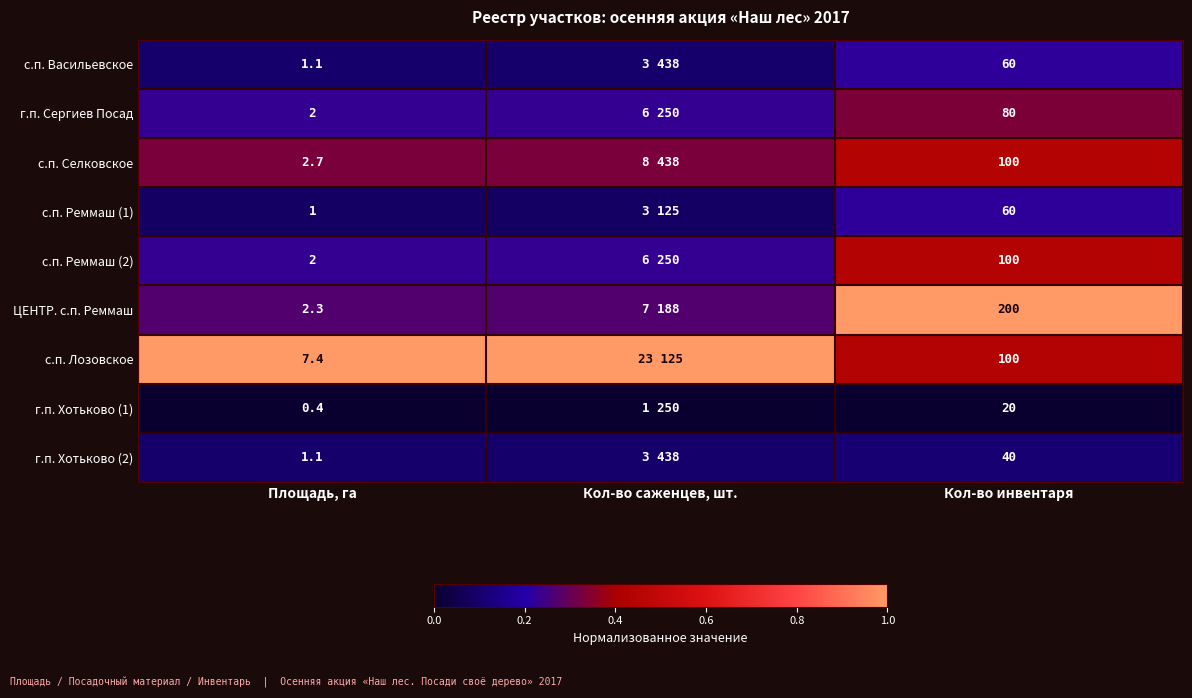

Between Площадь, га and Кол-во инвентаря, which series saw the biggest shift?

ЦЕНТР. с.п. Реммаш